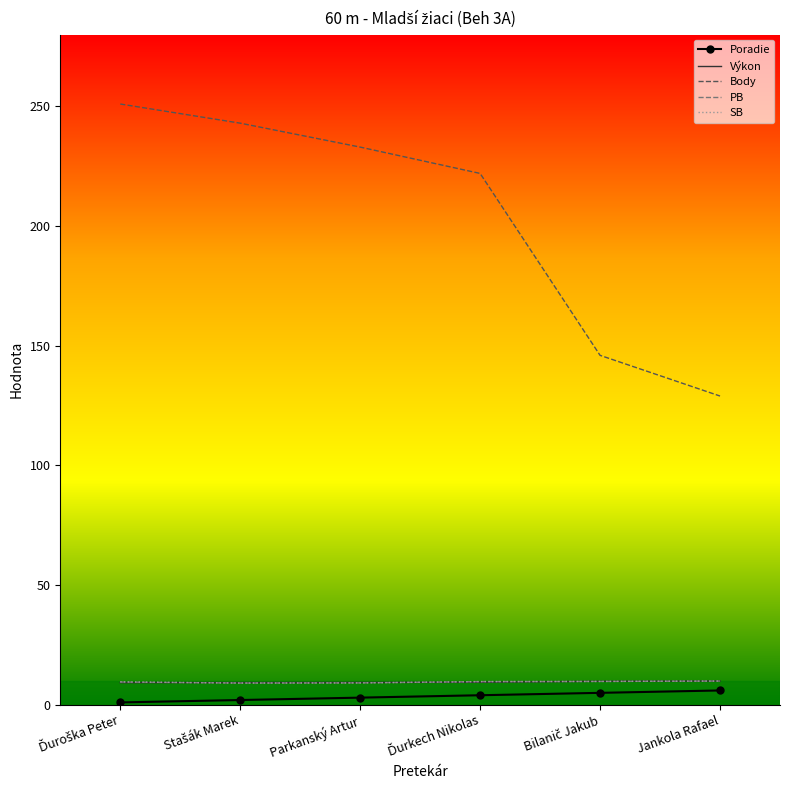

Which series has the widest spread of values?

Body